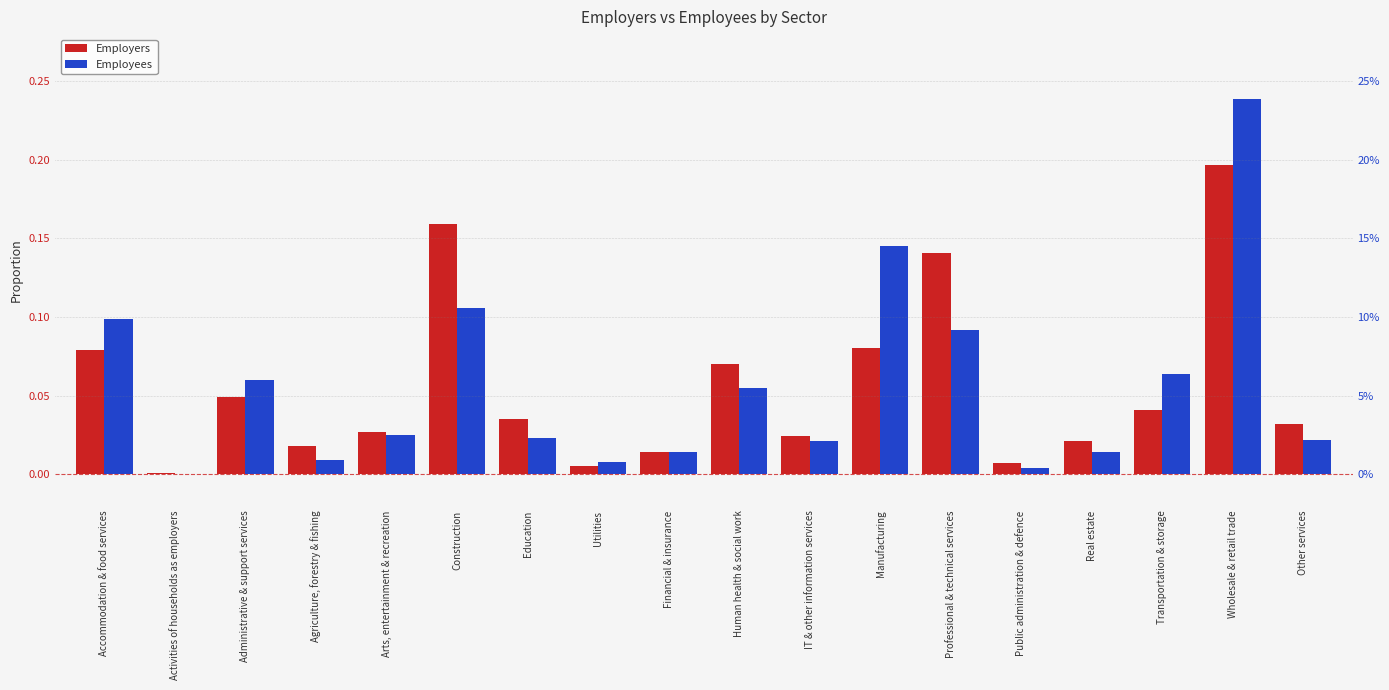

What is the label of the 4th bar from the right?

Real estate